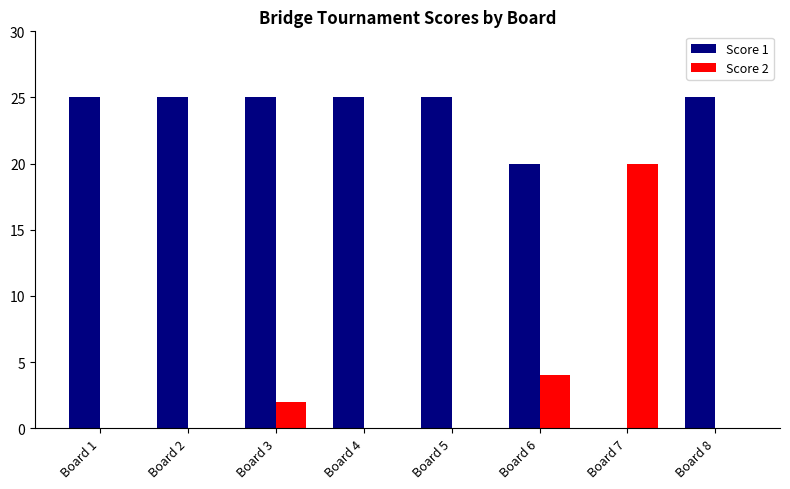

How many positive values does the Score 1 series have?

7